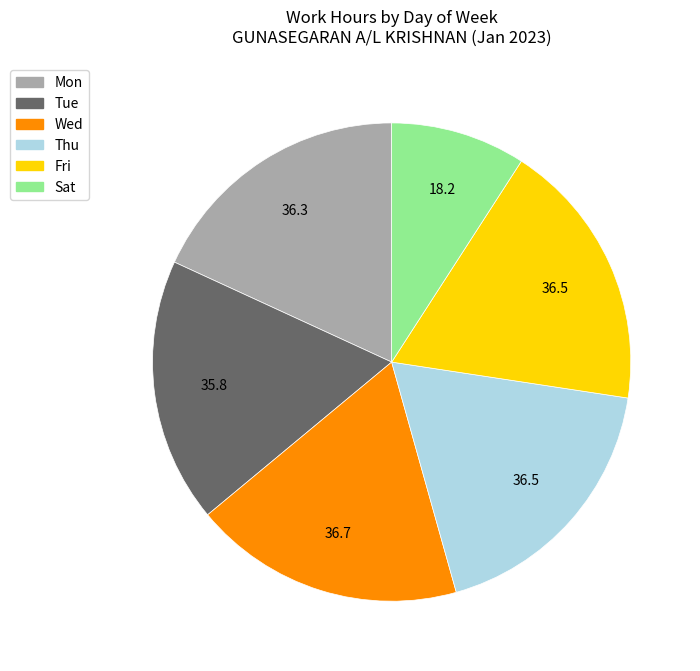

How many segments does this pie chart have?

6